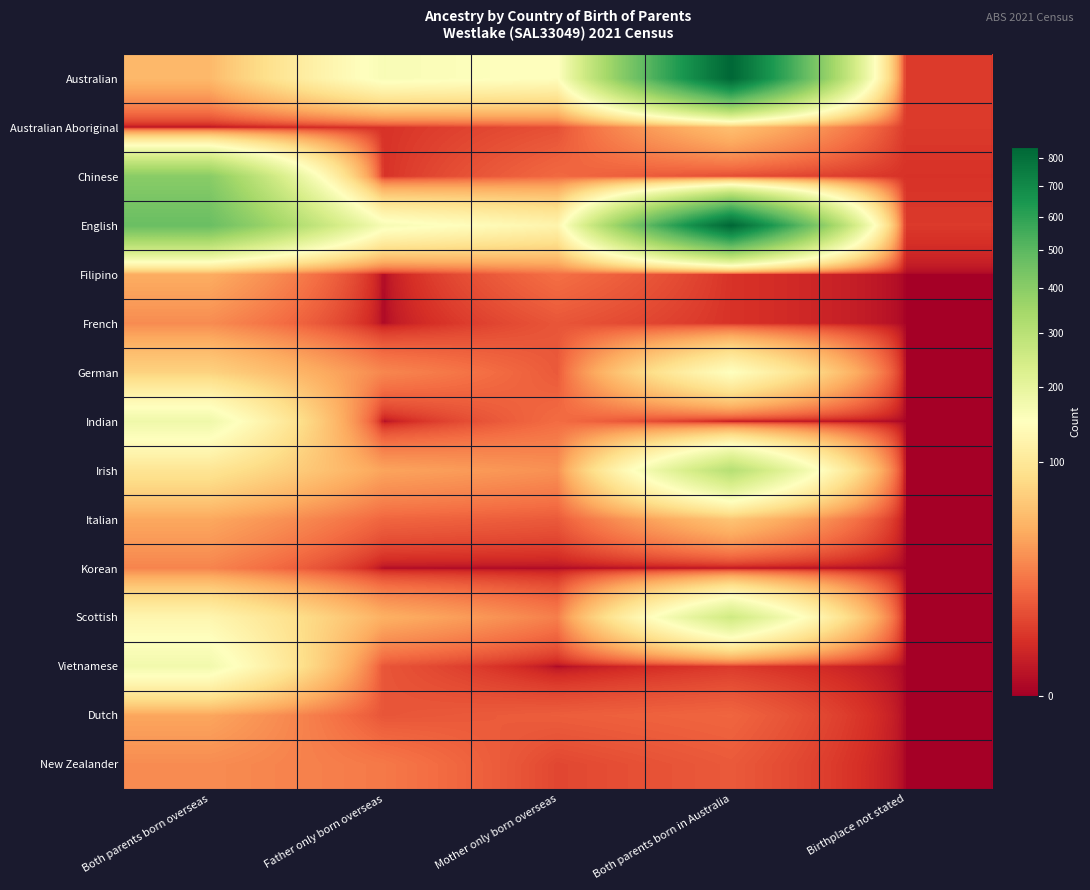

Rank the series by their maximum value, from highest to lowest.

Australian, English, Chinese, Irish, Scottish, Indian, Vietnamese, German, Italian, Australian Aboriginal, Filipino, Dutch, French, New Zealander, Korean